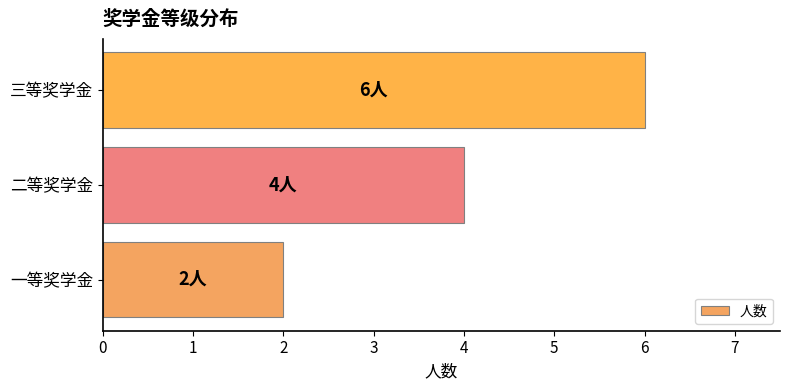

How many values are between 2 and 6?

3